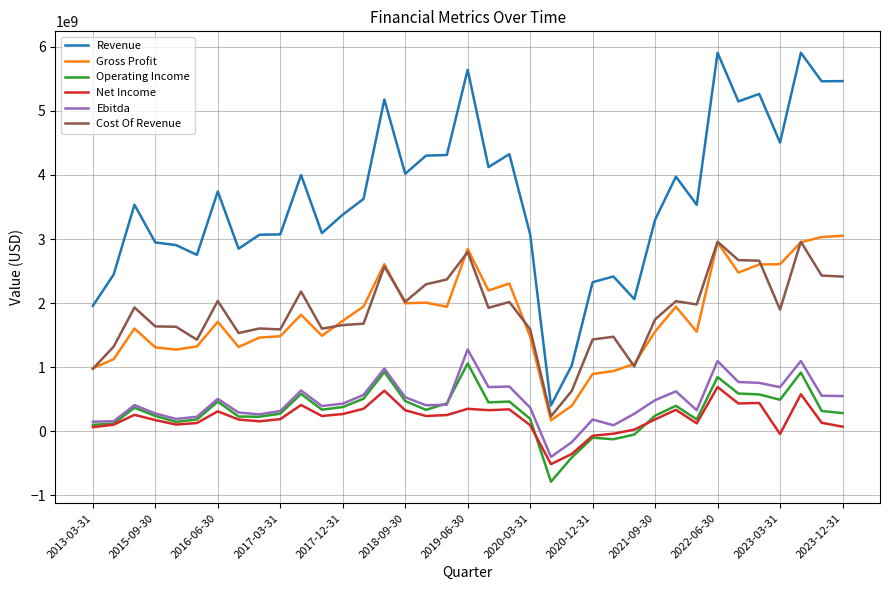

Which series has the largest range (max minus min)?

Revenue